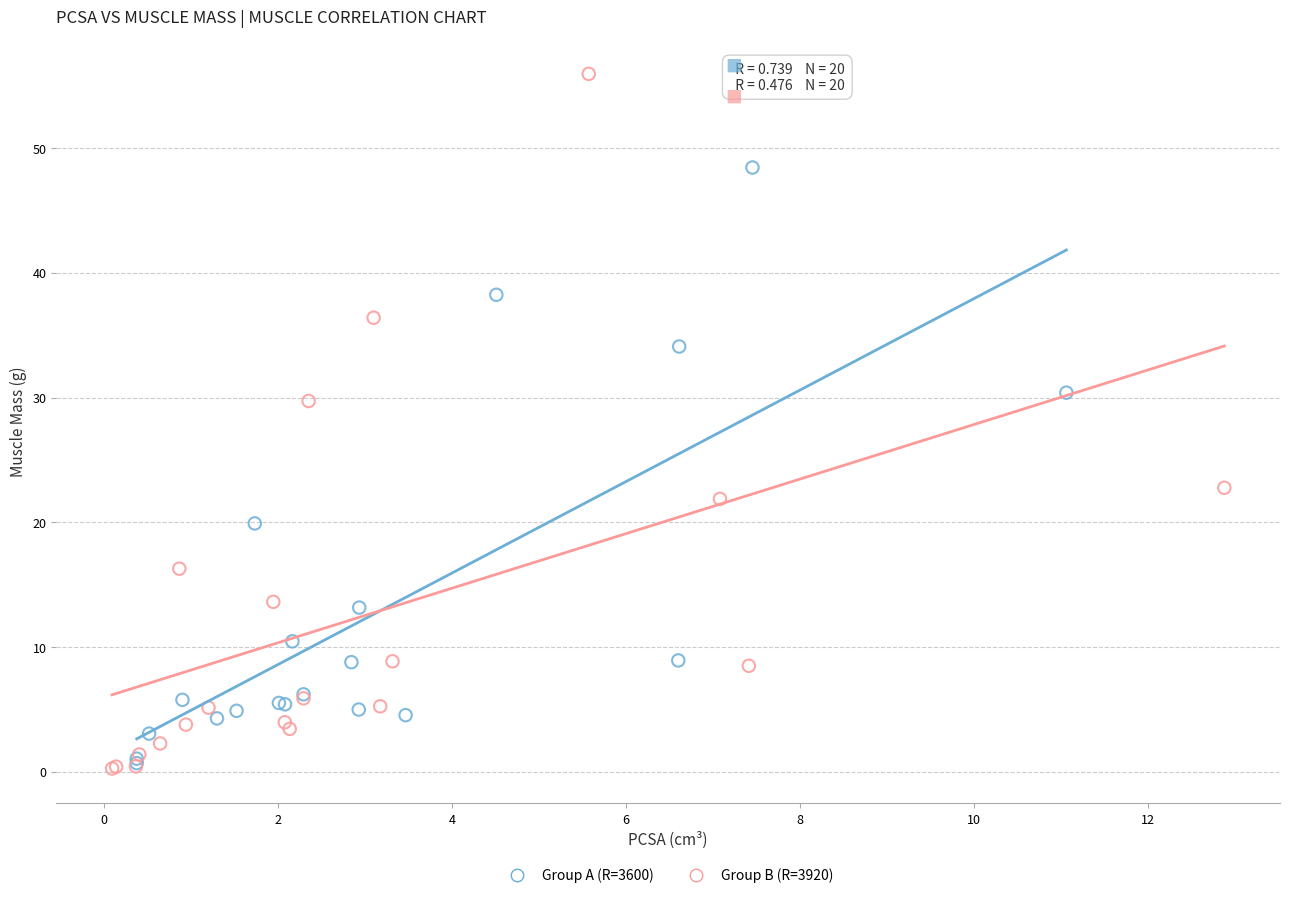

Which series has the widest spread of Y values?

Group B (R=3920)